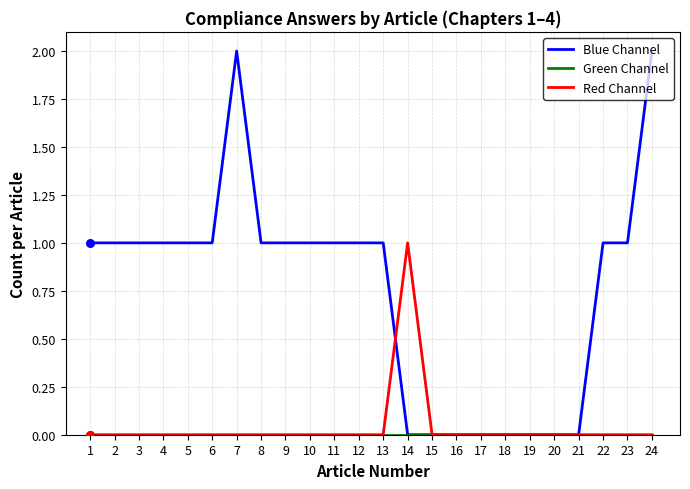

Which series has the largest range (max minus min)?

Blue Channel